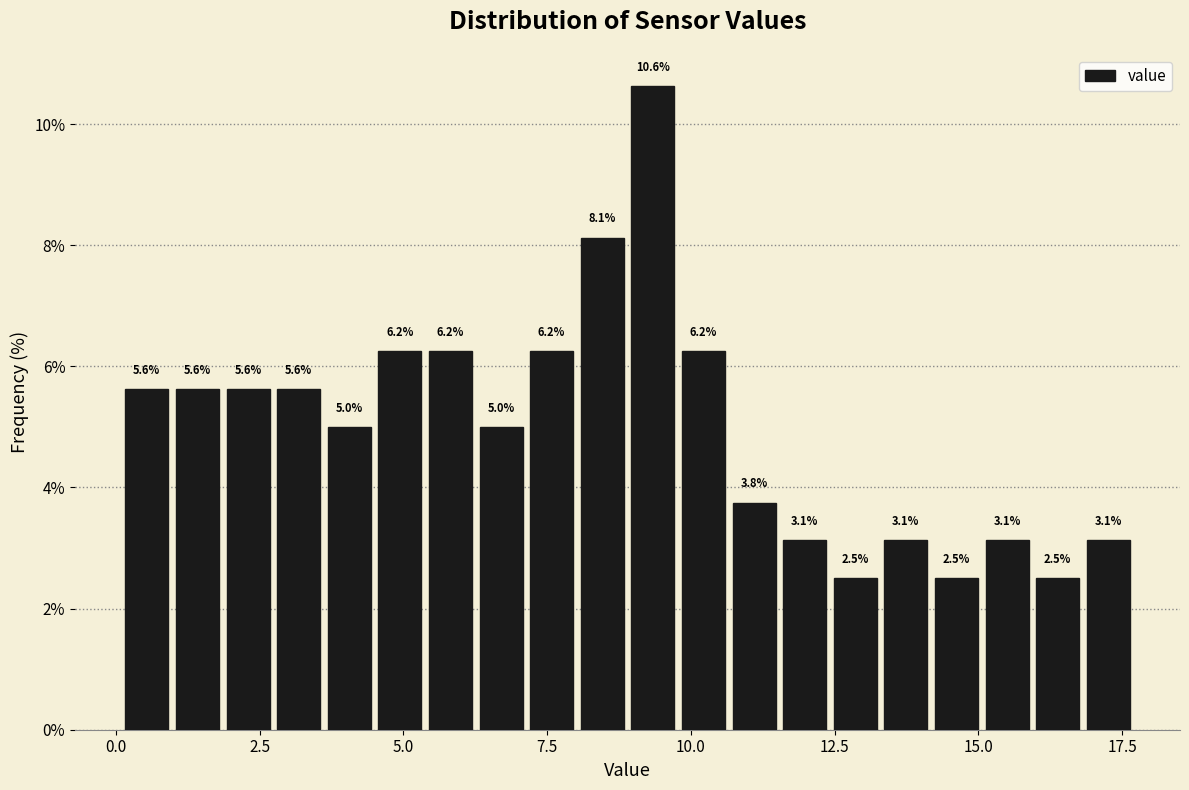

Around what value on the x-axis is the tallest bar? Give the approximate position of its centre, as read against the axis.

9.5